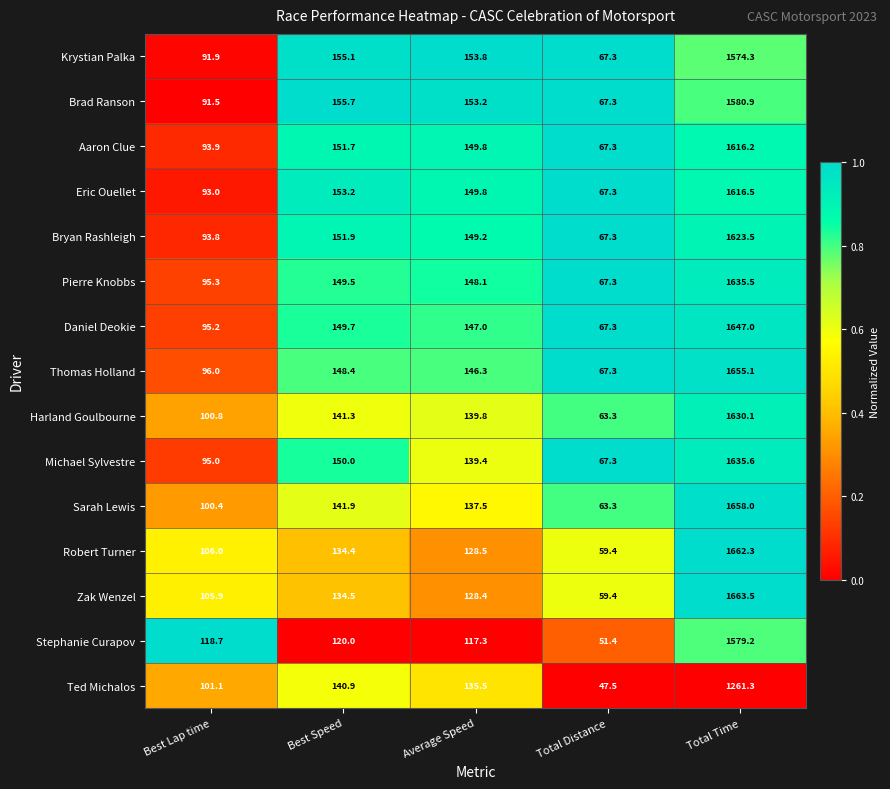

What is the maximum value shown in the chart?

1663.5